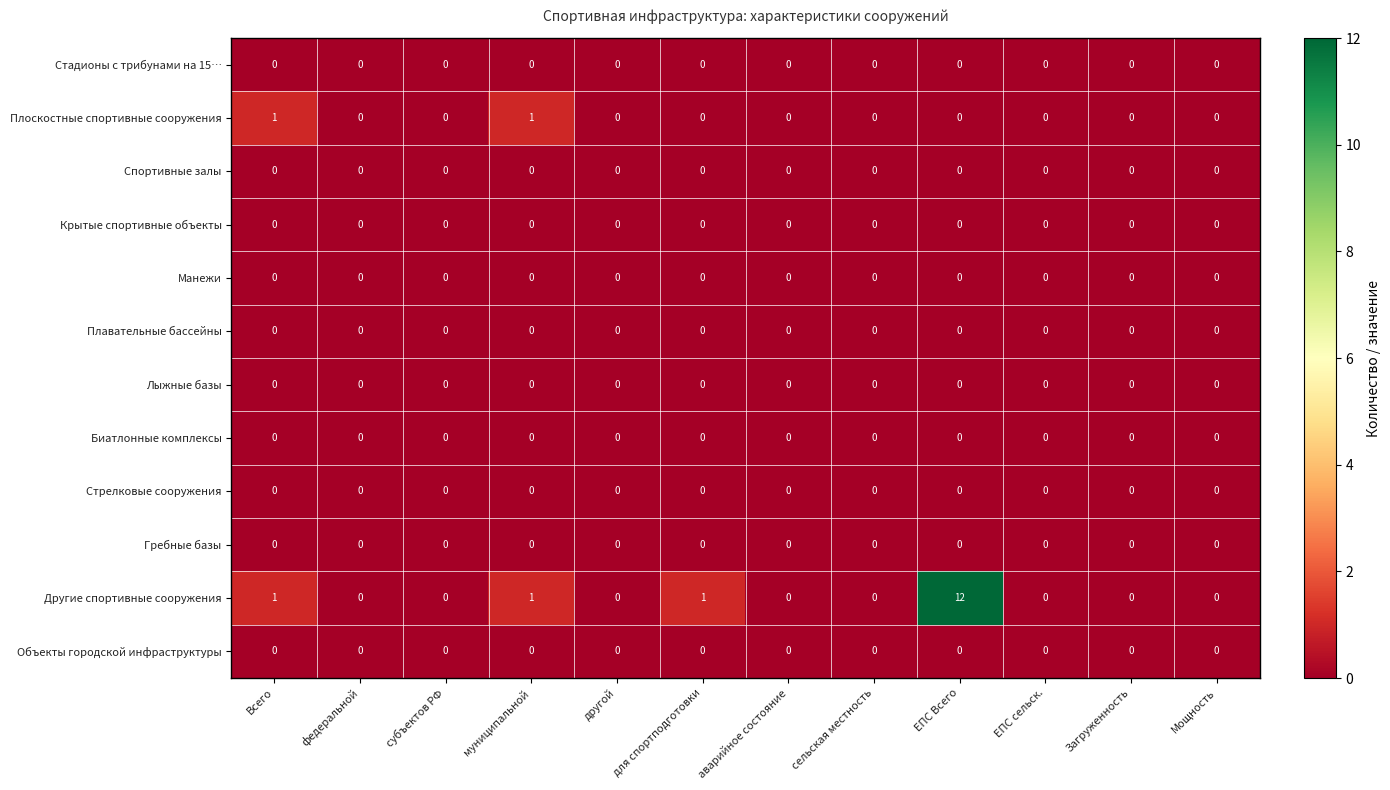

True or false: Другие спортивные сооружения has a value of 0 at ЕПС сельск..

True